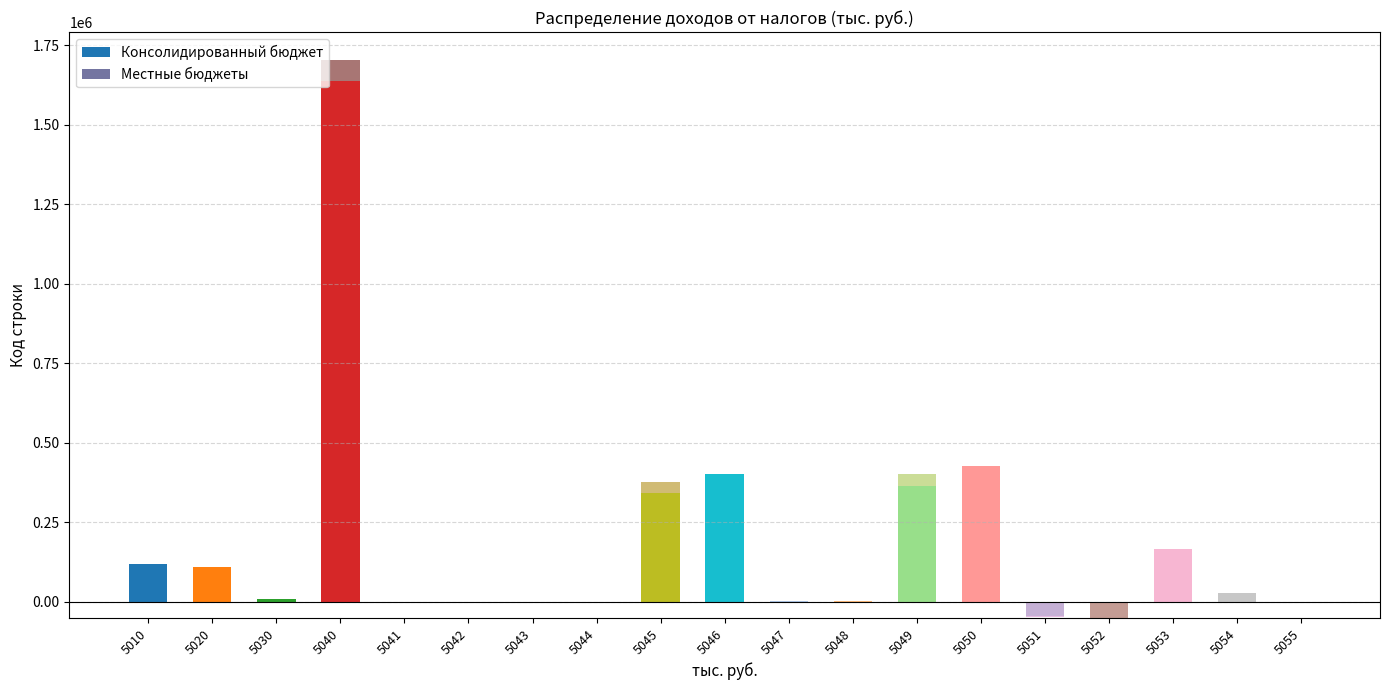

How many bars are there in total?

38